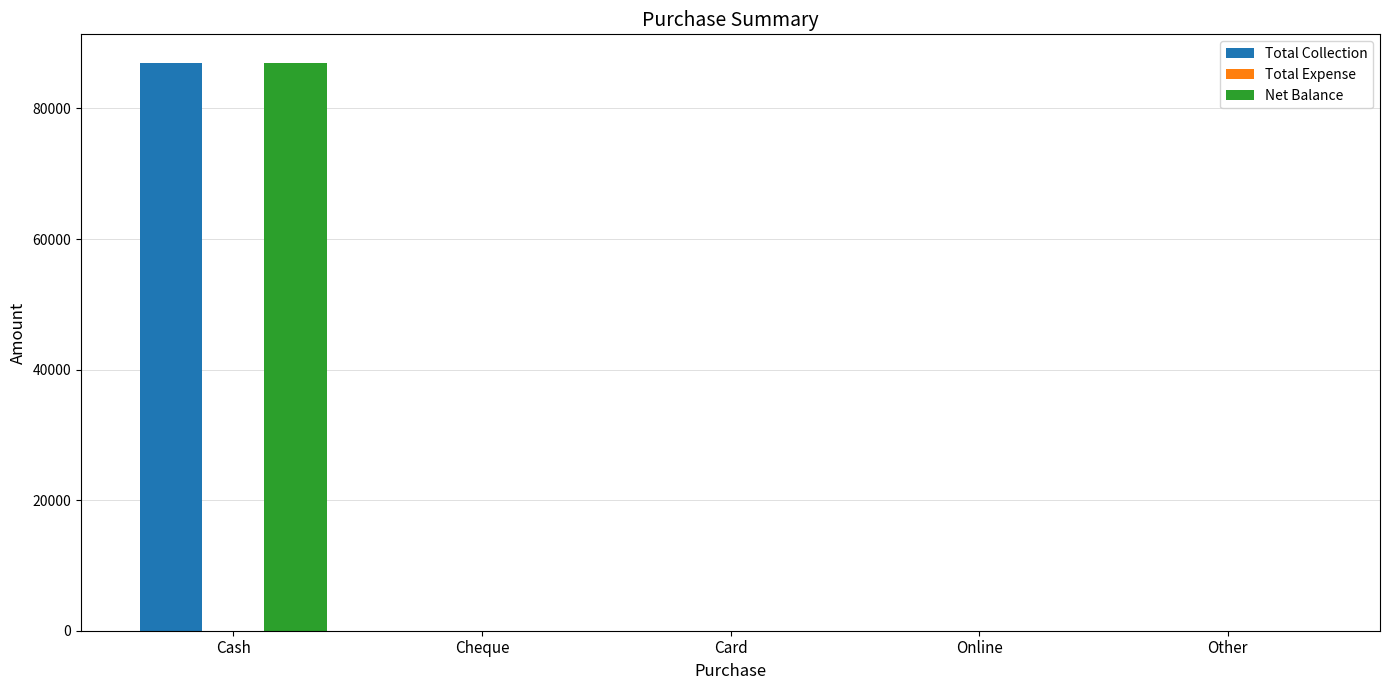

How many values in the Net Balance series exceed 0?

1